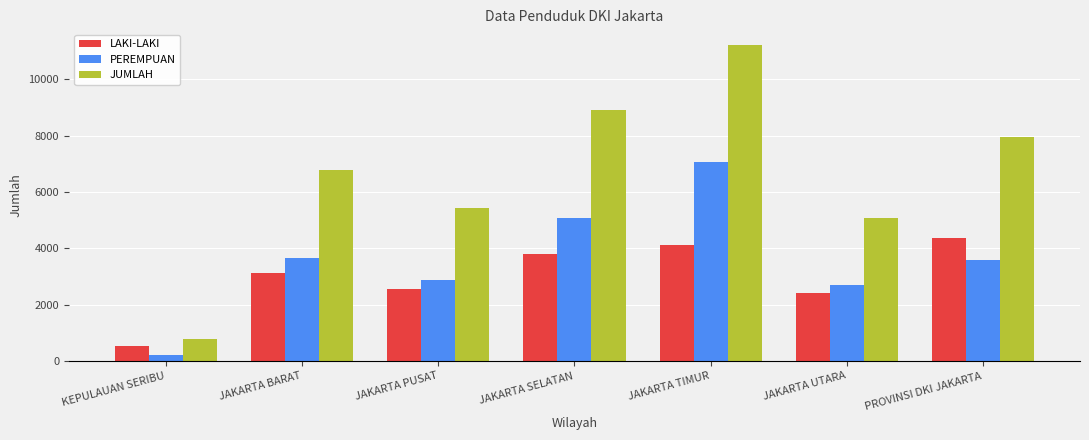

What is the difference between the highest and lowest values at JAKARTA PUSAT?

2887